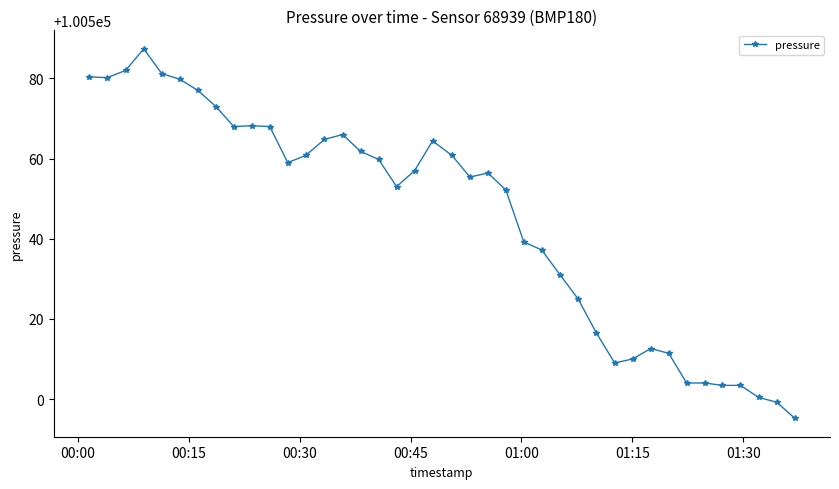

Is this an area chart (filled region under the line)?

No